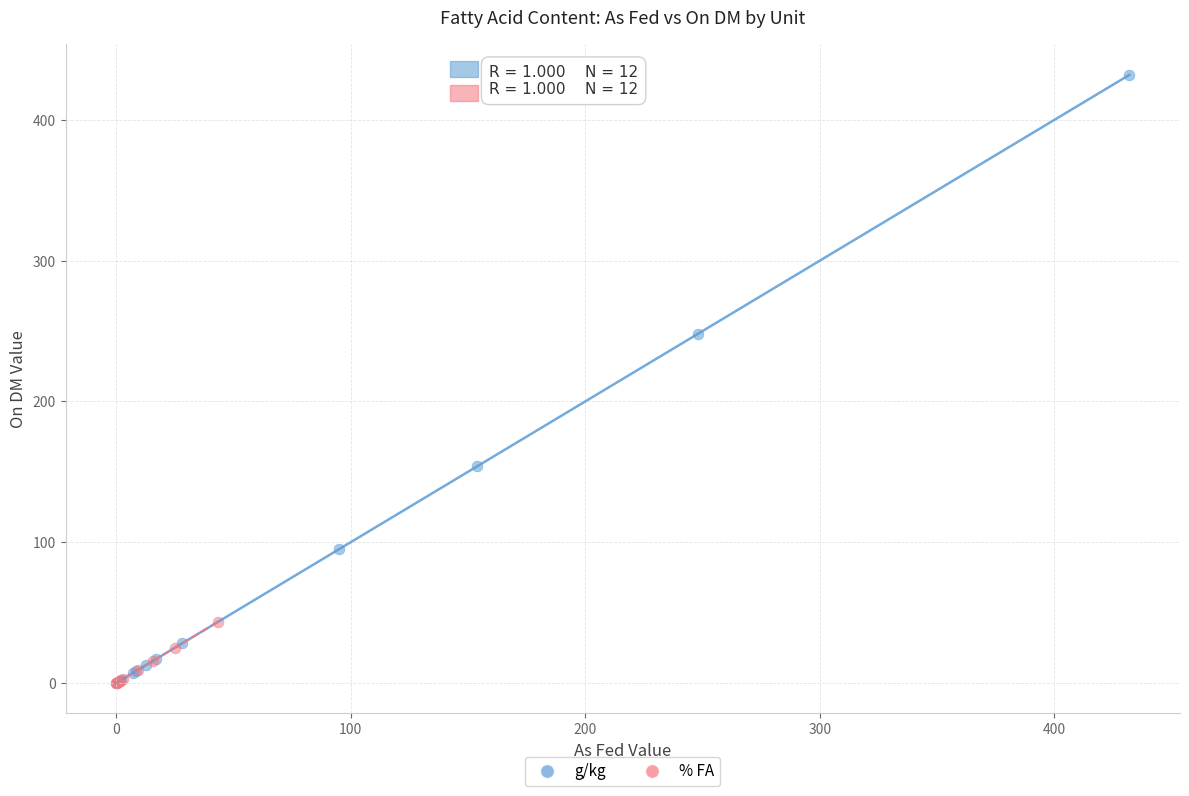

Which series contains the highest Y value?

g/kg